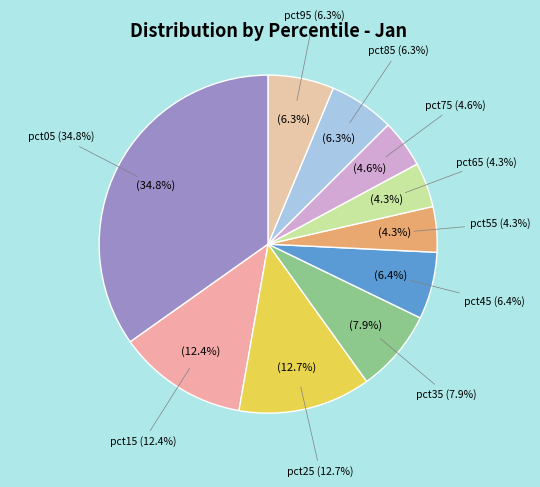

True or false: pct15 accounts for 22% of the total.

False